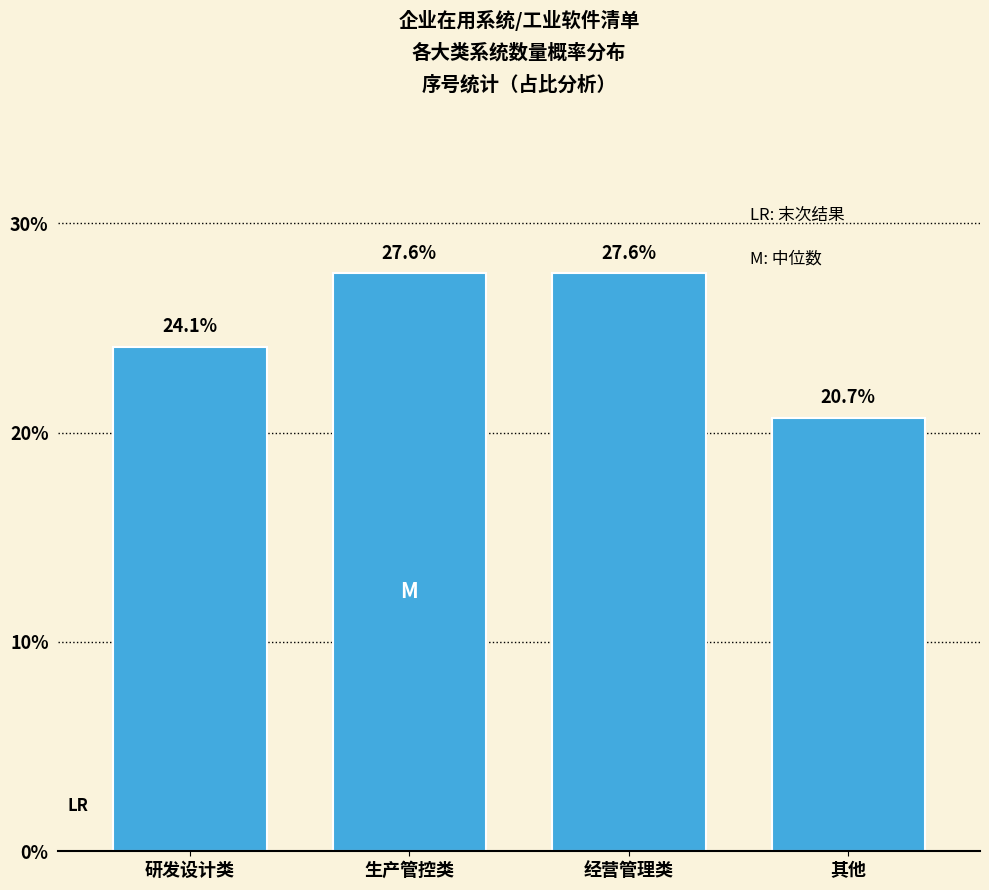

Reading left to right, transcribe all the data shown in this chart.

研发设计类=24.1	生产管控类=27.6	经营管理类=27.6	其他=20.7